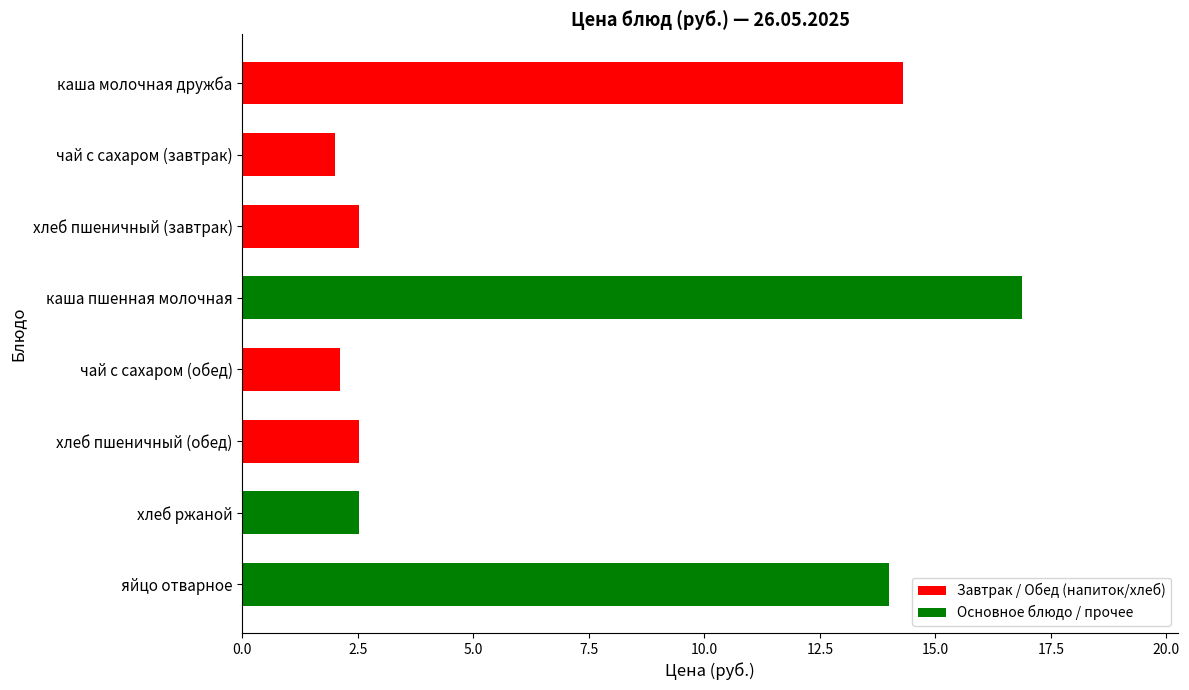

Count the number of values greater than 2.

7